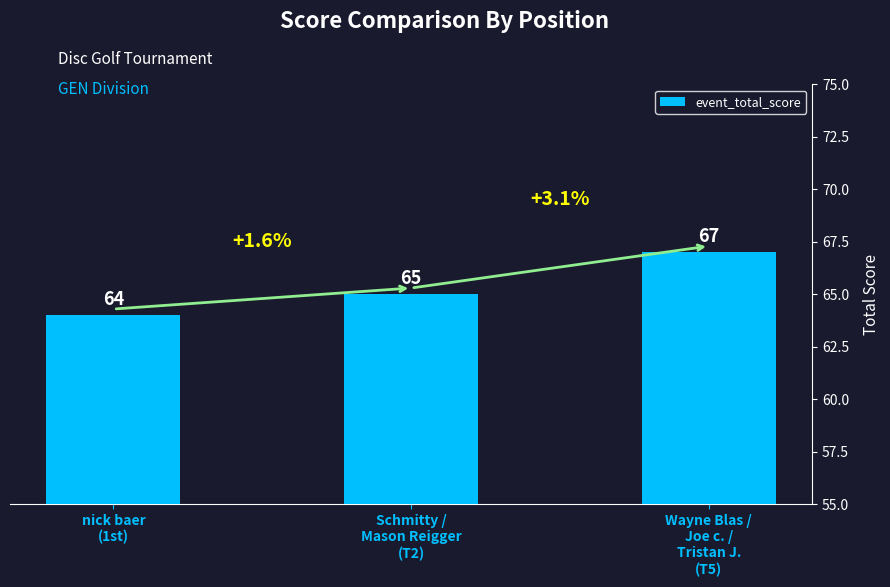

Reading right to left, list all the values displayed in this chart.

Wayne Blas /
Joe c. /
Tristan J.
(T5)=67	Schmitty /
Mason Reigger
(T2)=65	nick baer
(1st)=64